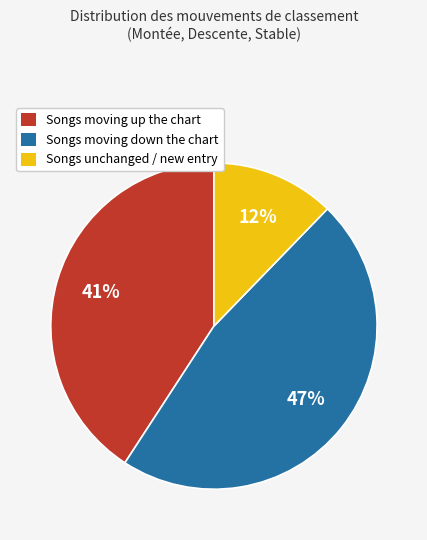

Count the number of slices in the pie.

3